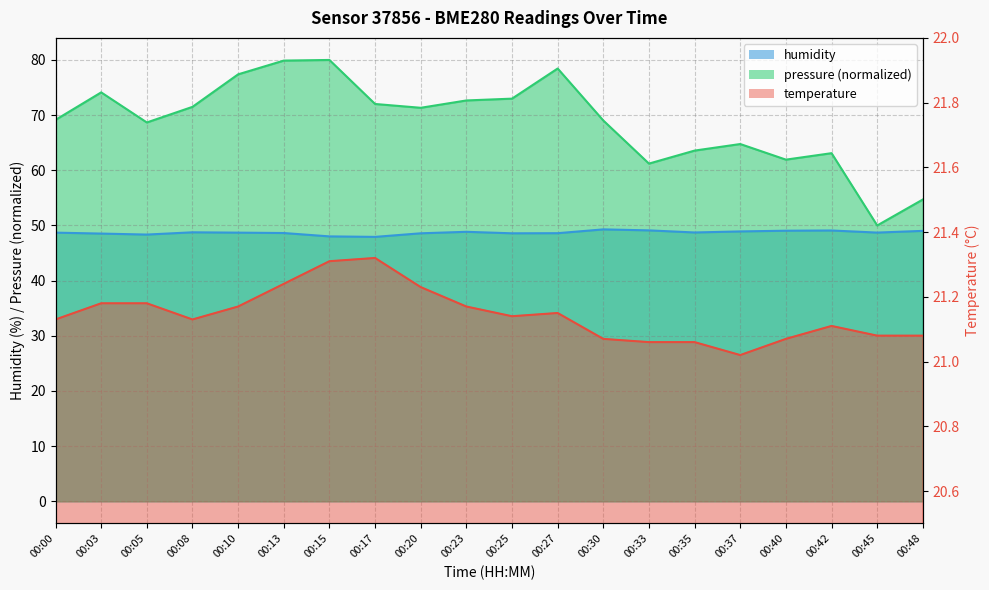

What is the difference between the humidity values at 00:08 and 00:23?

0.1